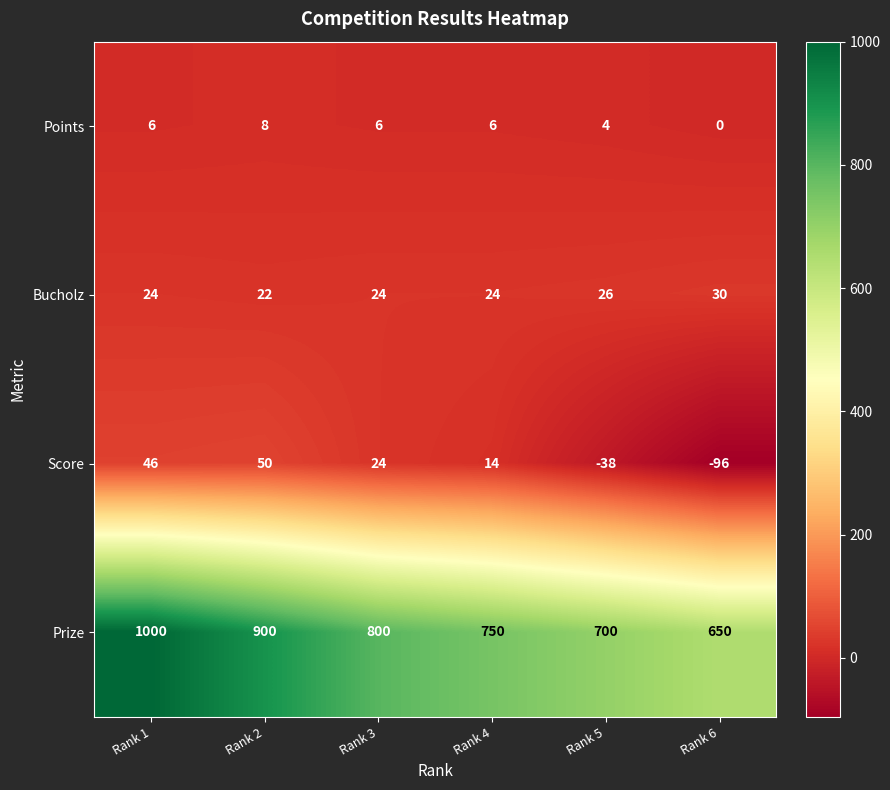

Which series has the largest total across all categories?

Prize